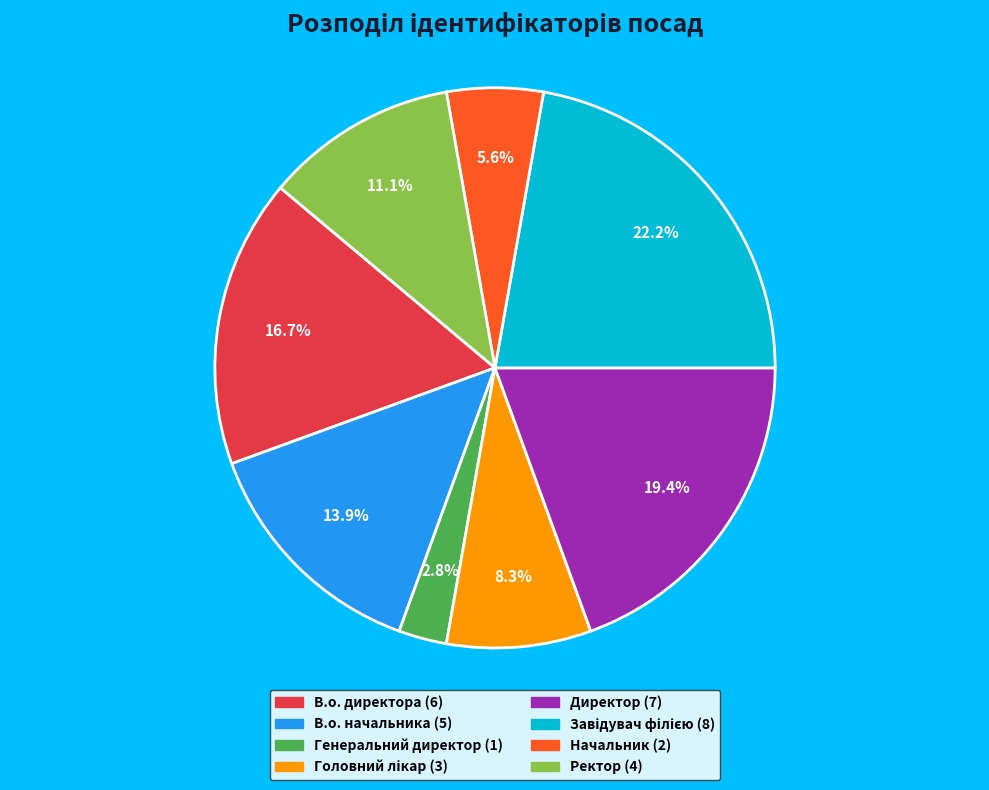

Between Генеральний директор and Начальник, which is larger?

Начальник